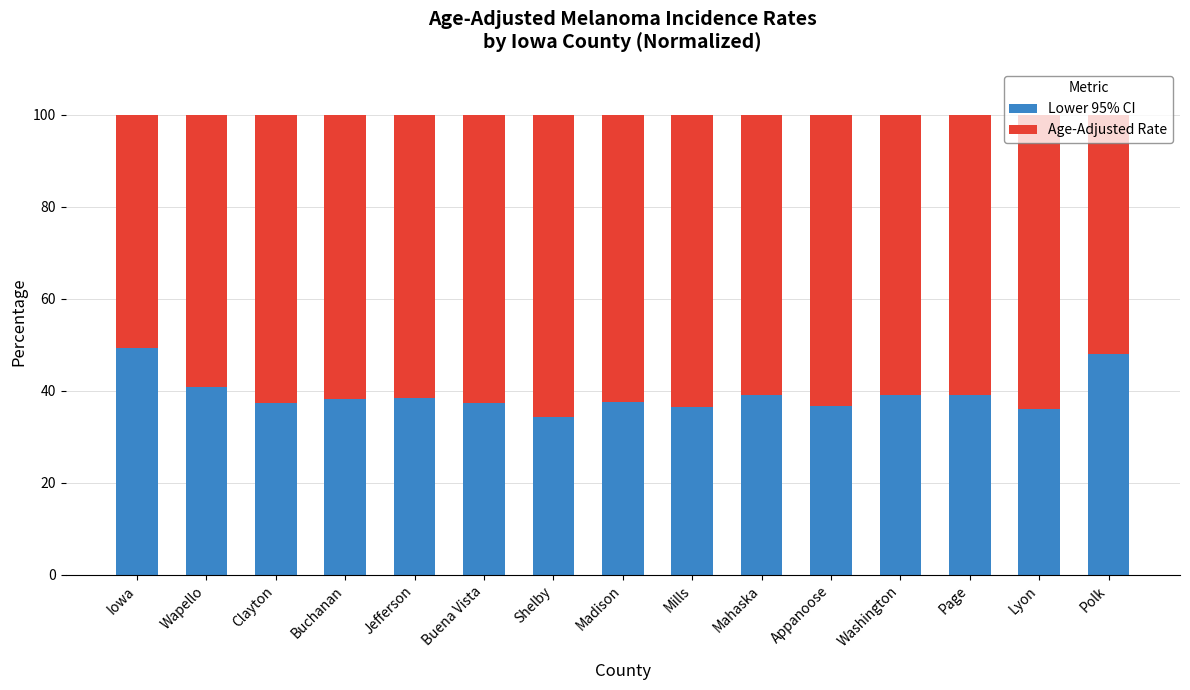

What is the total value across all series at Shelby?

100.0